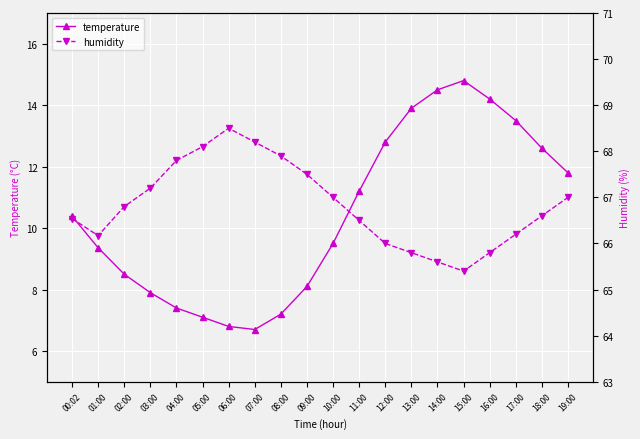

Reading left to right, what are all the values shown in this chart?

temperature: 00:02=10.4	01:00=9.4	02:00=8.5	03:00=7.9	04:00=7.4	05:00=7.1	06:00=6.8	07:00=6.7	08:00=7.2	09:00=8.1	10:00=9.5	11:00=11.2	12:00=12.8	13:00=13.9	14:00=14.5	15:00=14.8	16:00=14.2	17:00=13.5	18:00=12.6	19:00=11.8
humidity: 00:02=66.5	01:00=66.2	02:00=66.8	03:00=67.2	04:00=67.8	05:00=68.1	06:00=68.5	07:00=68.2	08:00=67.9	09:00=67.5	10:00=67.0	11:00=66.5	12:00=66.0	13:00=65.8	14:00=65.6	15:00=65.4	16:00=65.8	17:00=66.2	18:00=66.6	19:00=67.0